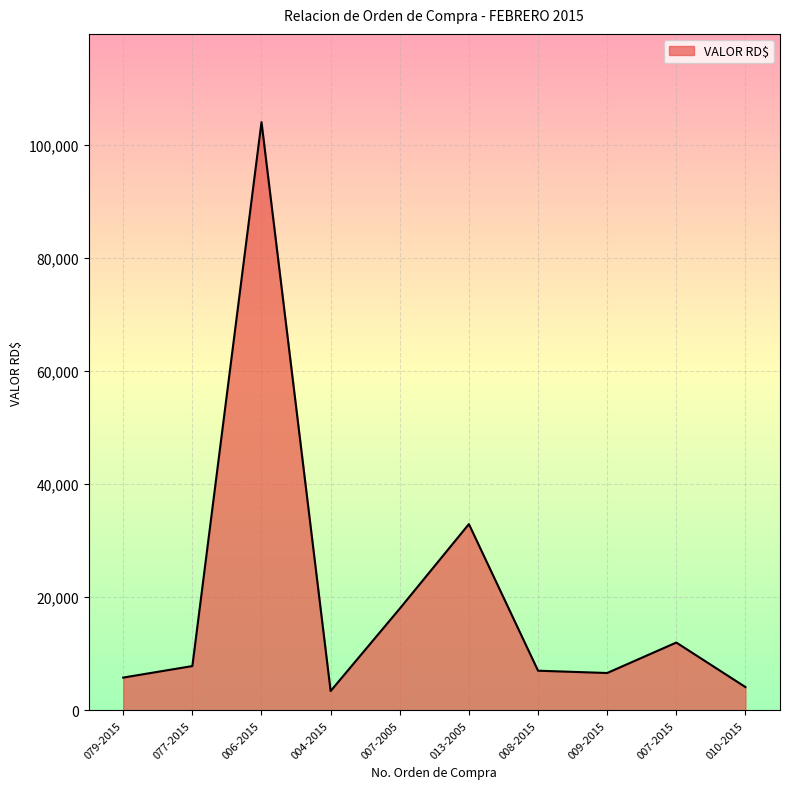

At which category does the chart reach its peak across all series?

006-2015